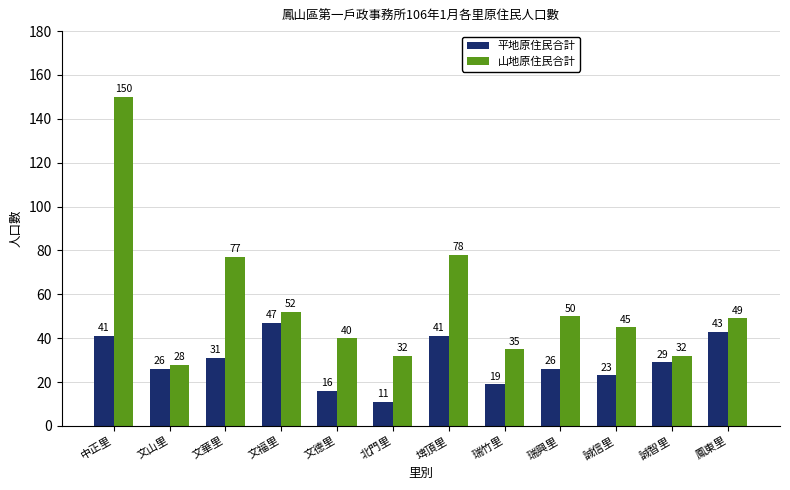

How many data points in 平地原住民合計 are less than 29?

6